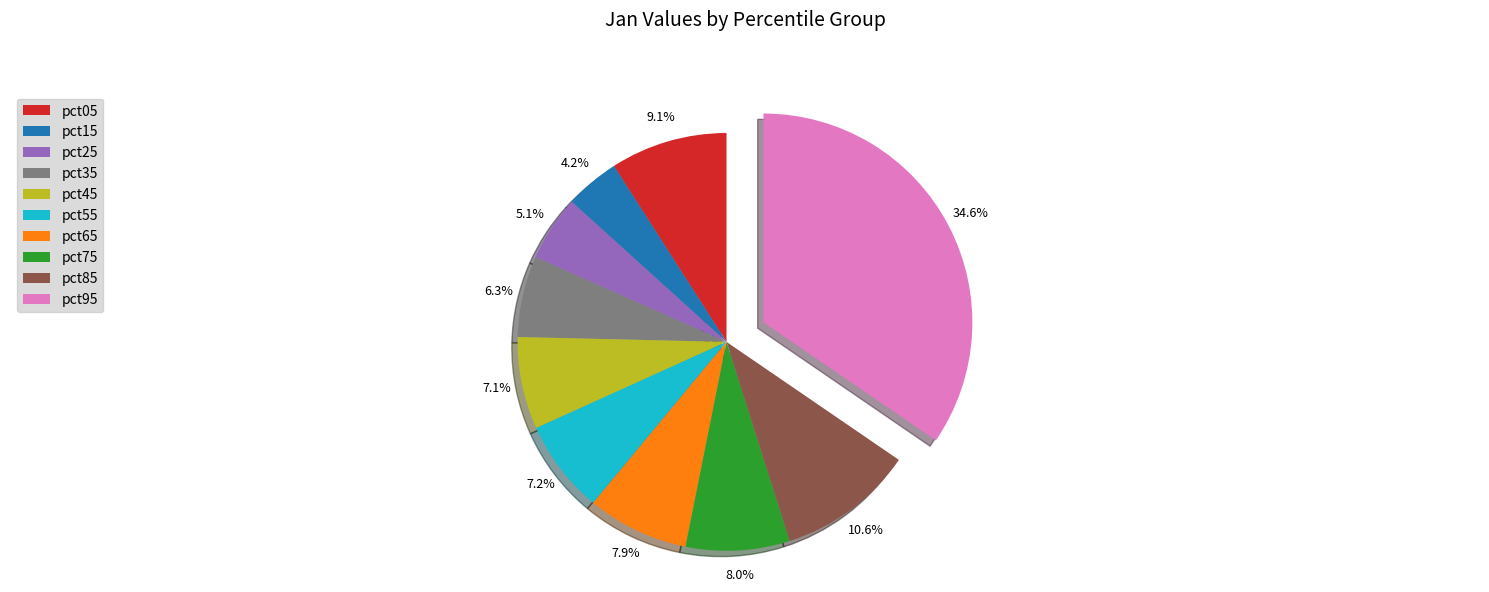

To the nearest percent, what percentage of the pie is pct55?

7%